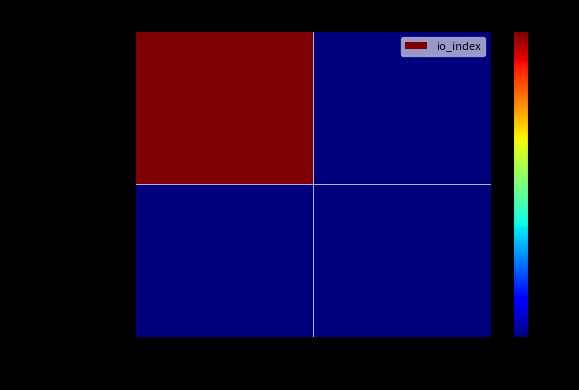

Count the number of categories in the chart.

2